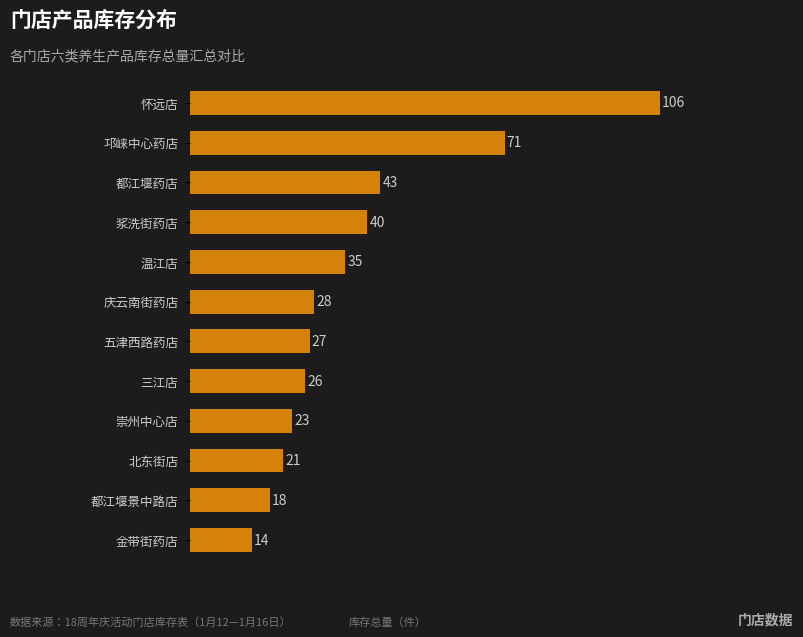

What is the greatest value displayed?

106